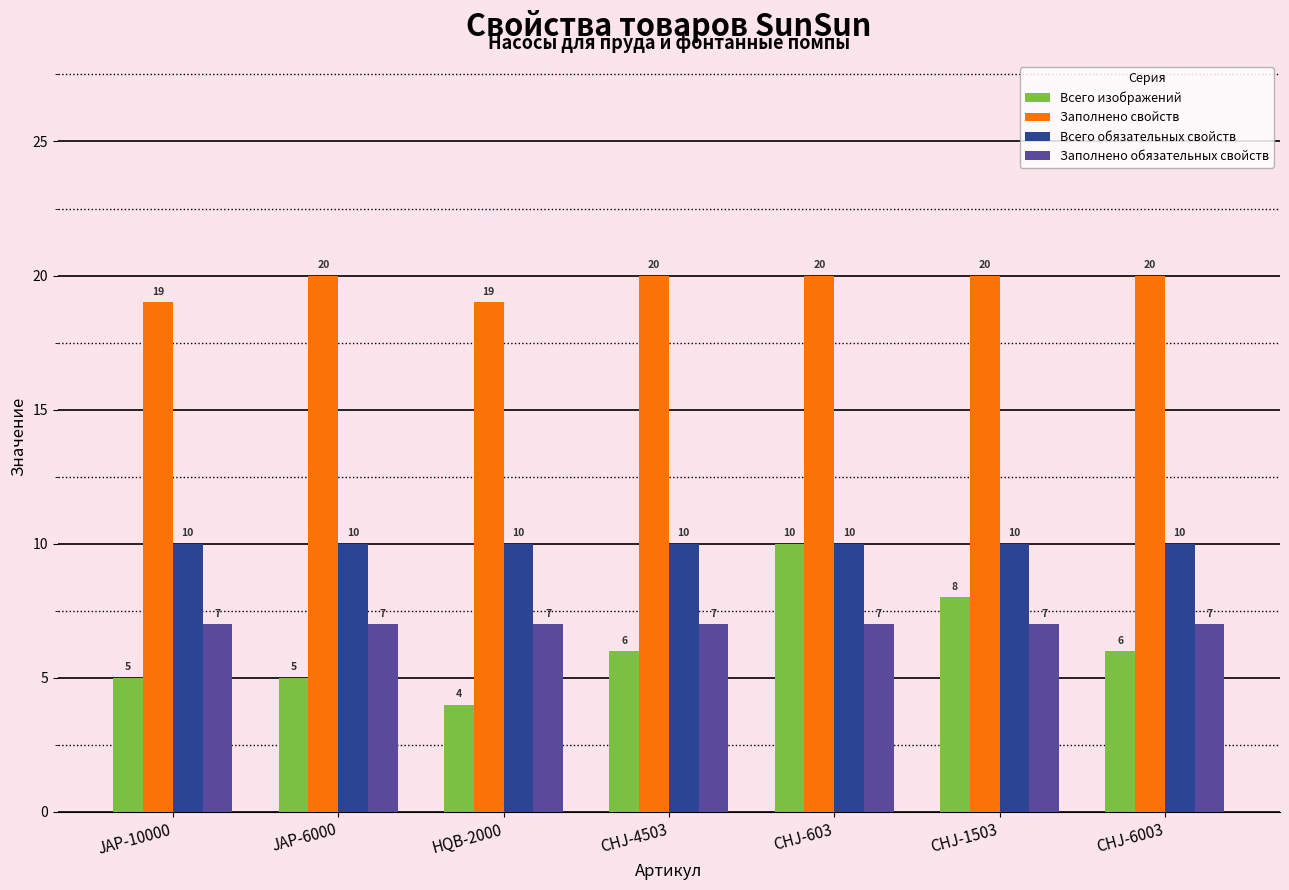

How many bars are there in each group?

4